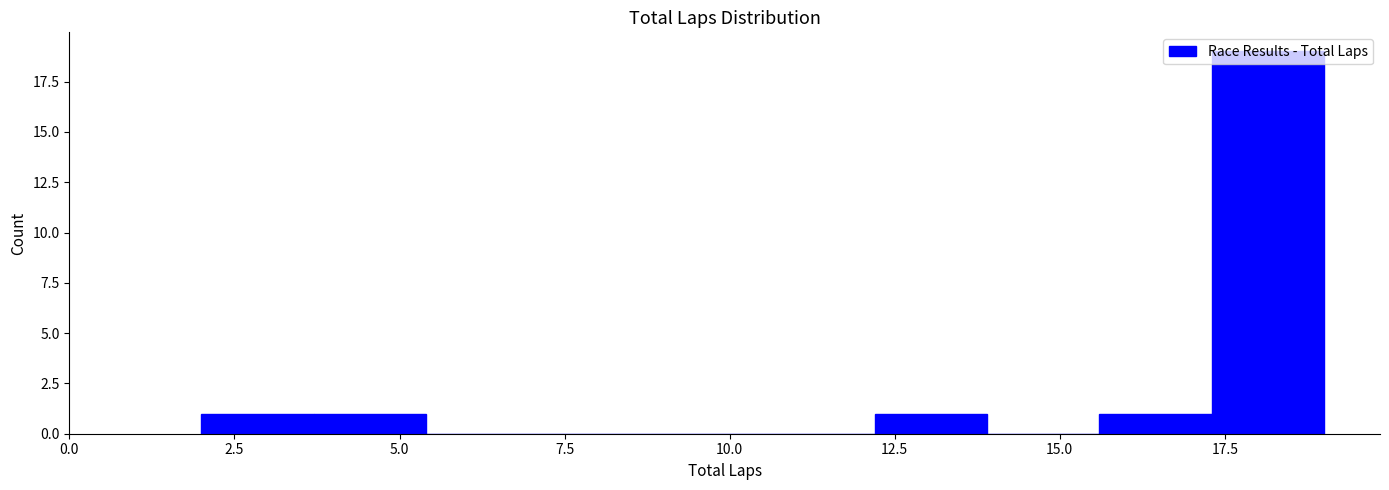

Around what value on the x-axis is the tallest bar? Give the approximate position of its centre, as read against the axis.

18.0